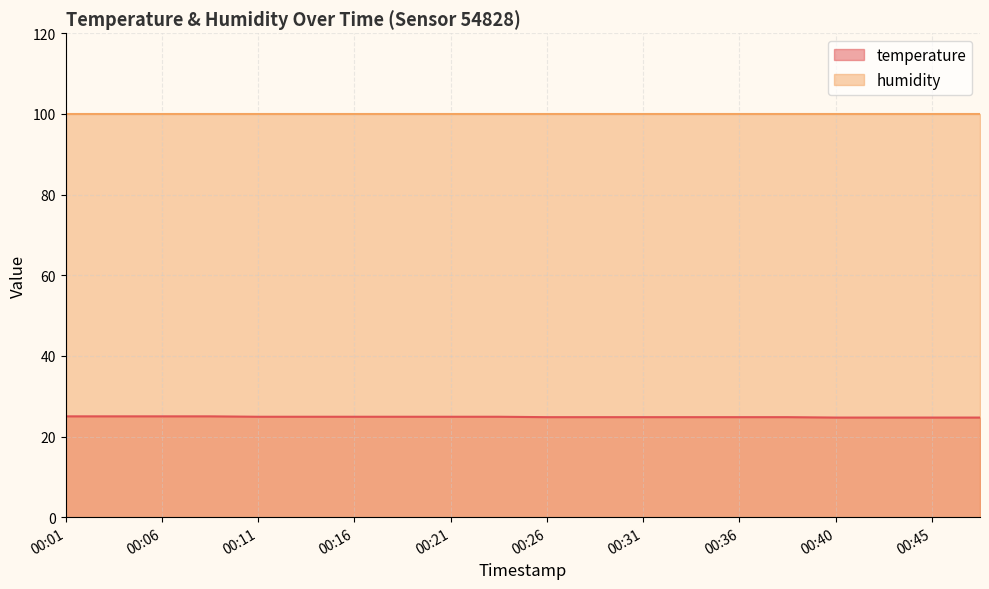

How many lines are shown in the chart?

2